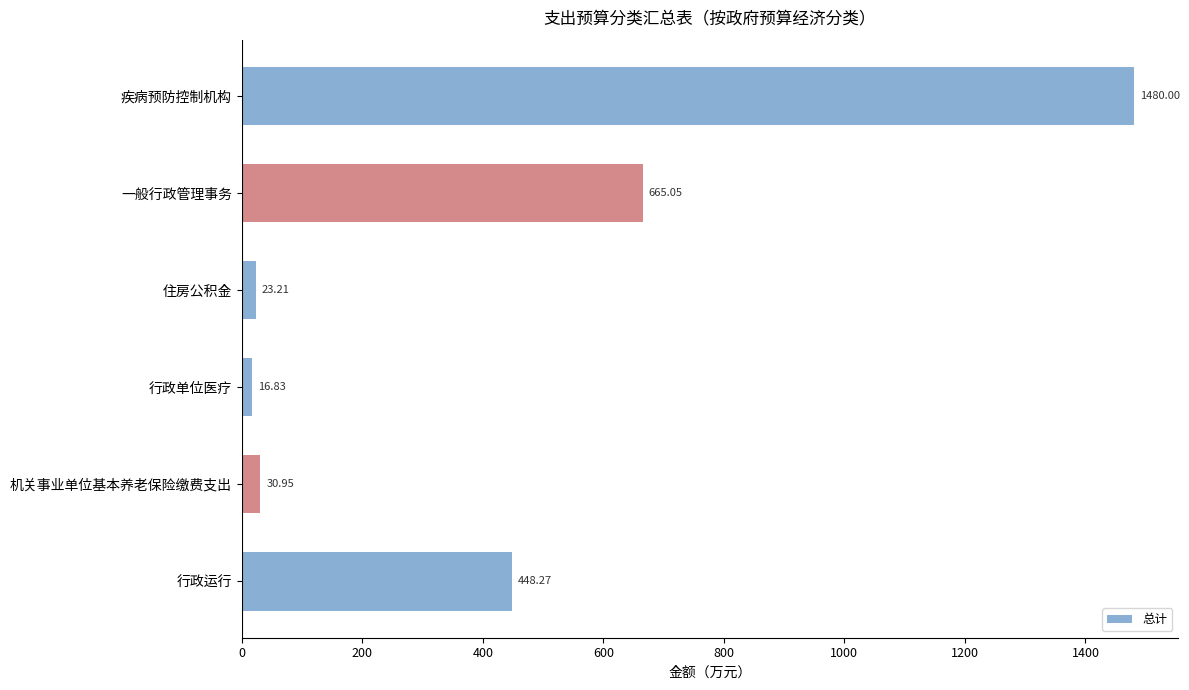

What is the change in value from 机关事业单位基本养老保险缴费支出 to 住房公积金?

-7.7